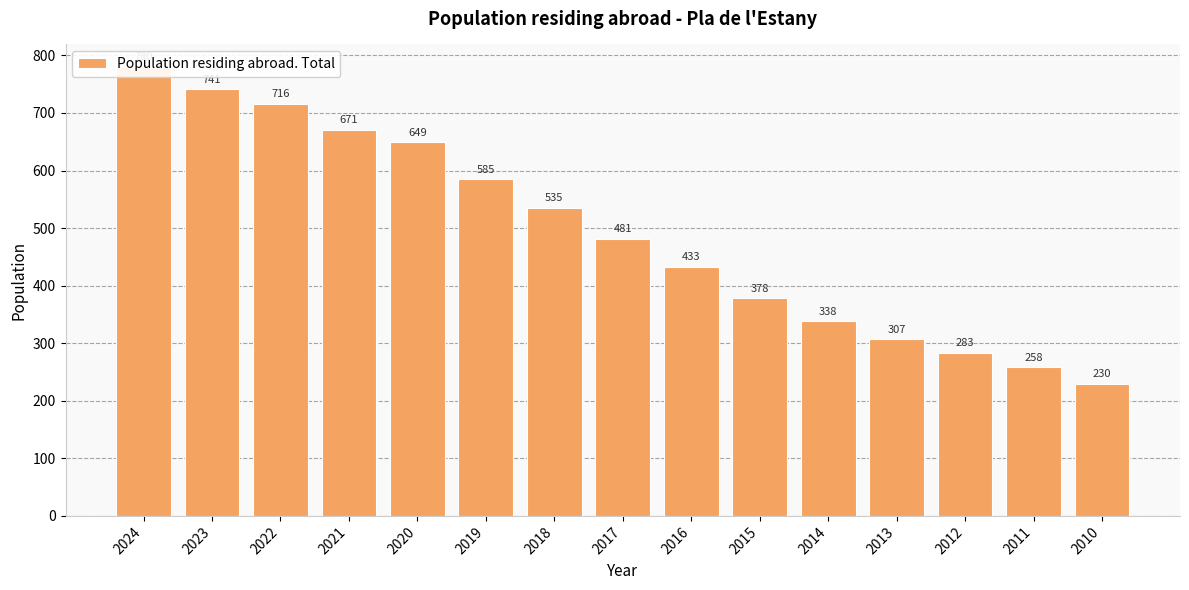

Between 2016 and 2010, which is larger?

2016